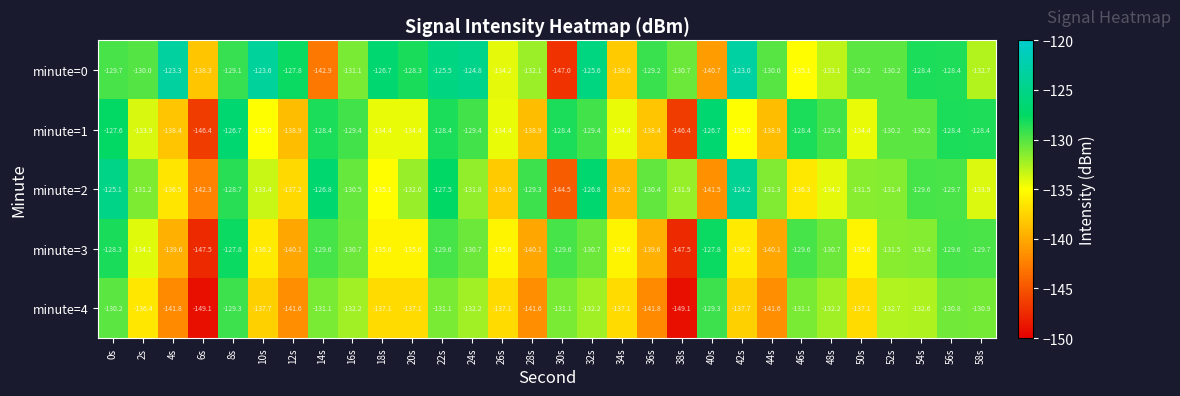

Rank the series by their maximum value, from highest to lowest.

minute=0, minute=2, minute=1, minute=3, minute=4